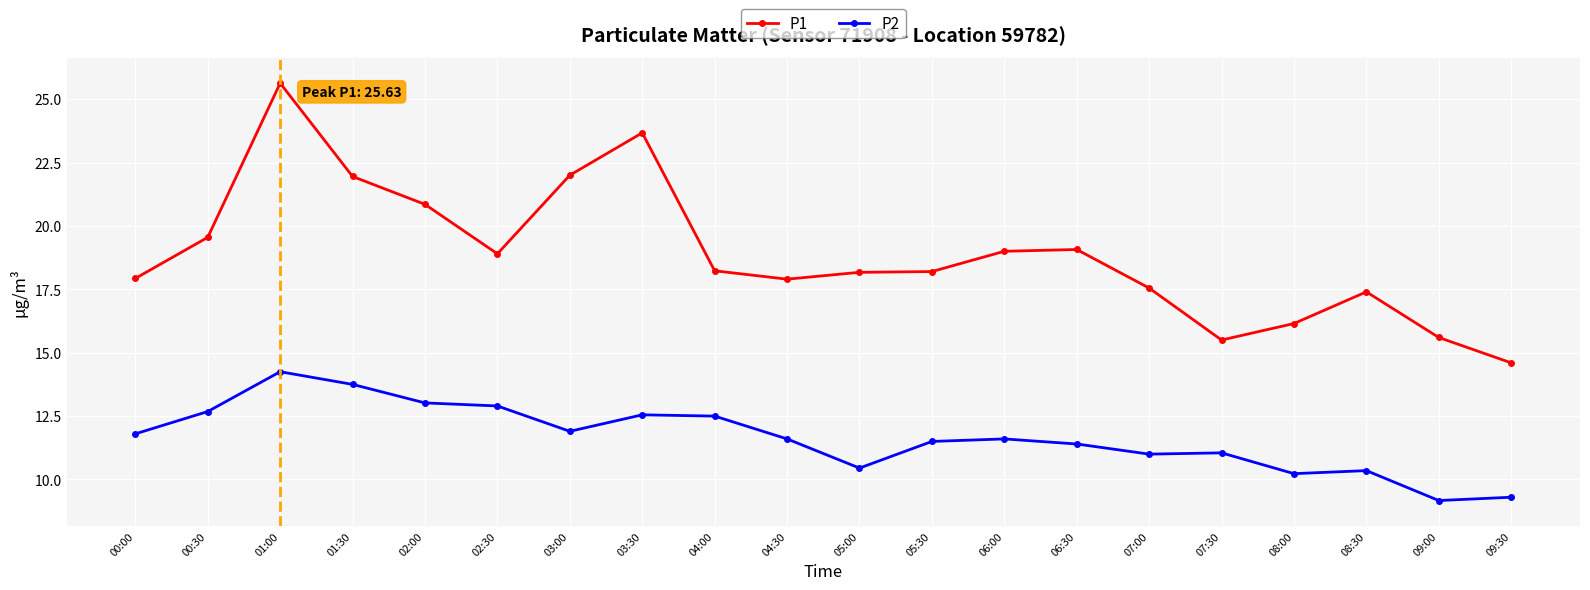

What is the difference between the P2 values at 02:00 and 01:00?

1.2